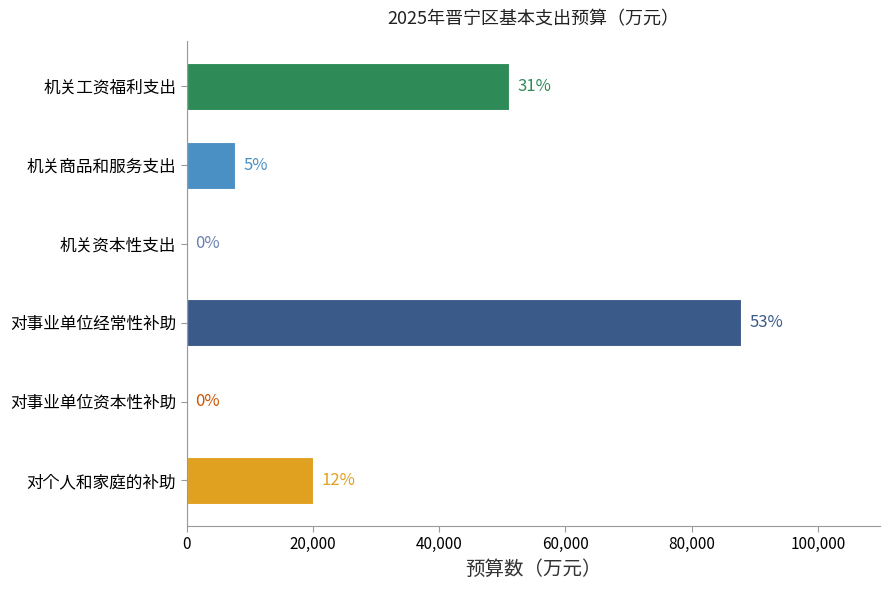

List the labels in order of value, largest first.

对事业单位经常性补助, 机关工资福利支出, 对个人和家庭的补助, 机关商品和服务支出, 机关资本性支出, 对事业单位资本性补助